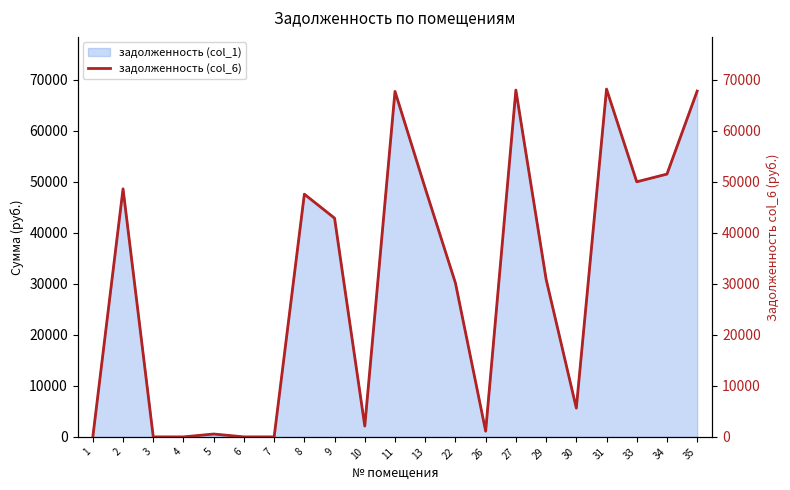

How many lines are shown in the chart?

1